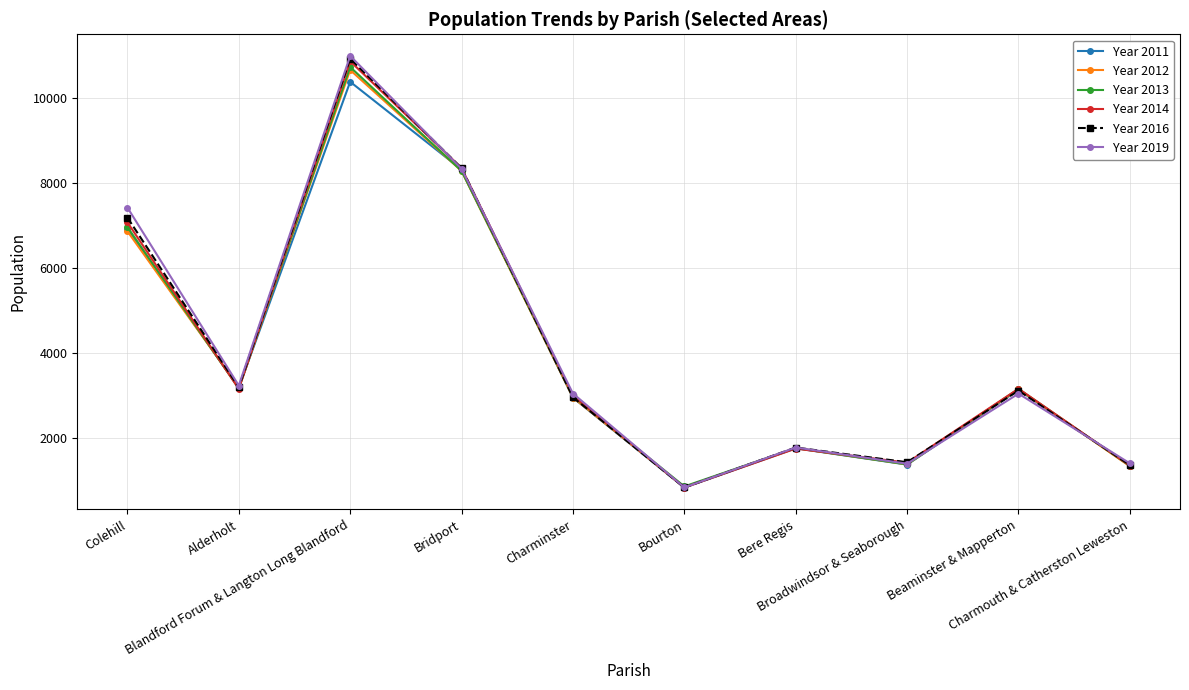

Is it true that Year 2012 equals 2952 at Charminster?

True